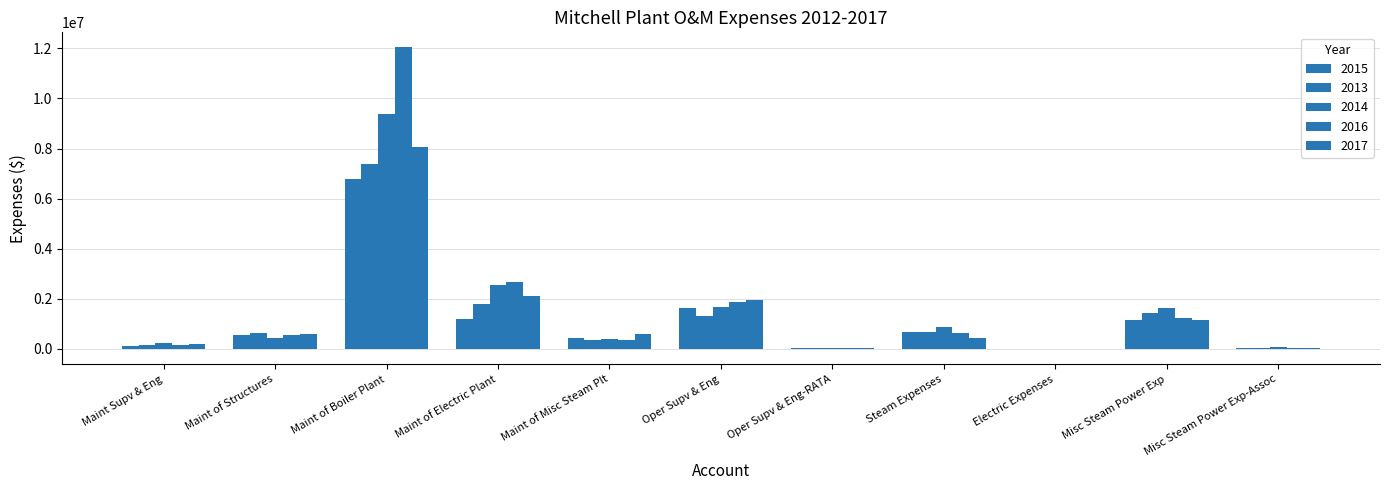

What is the difference between the second highest and second lowest values in the 2013 series?

1780897.9